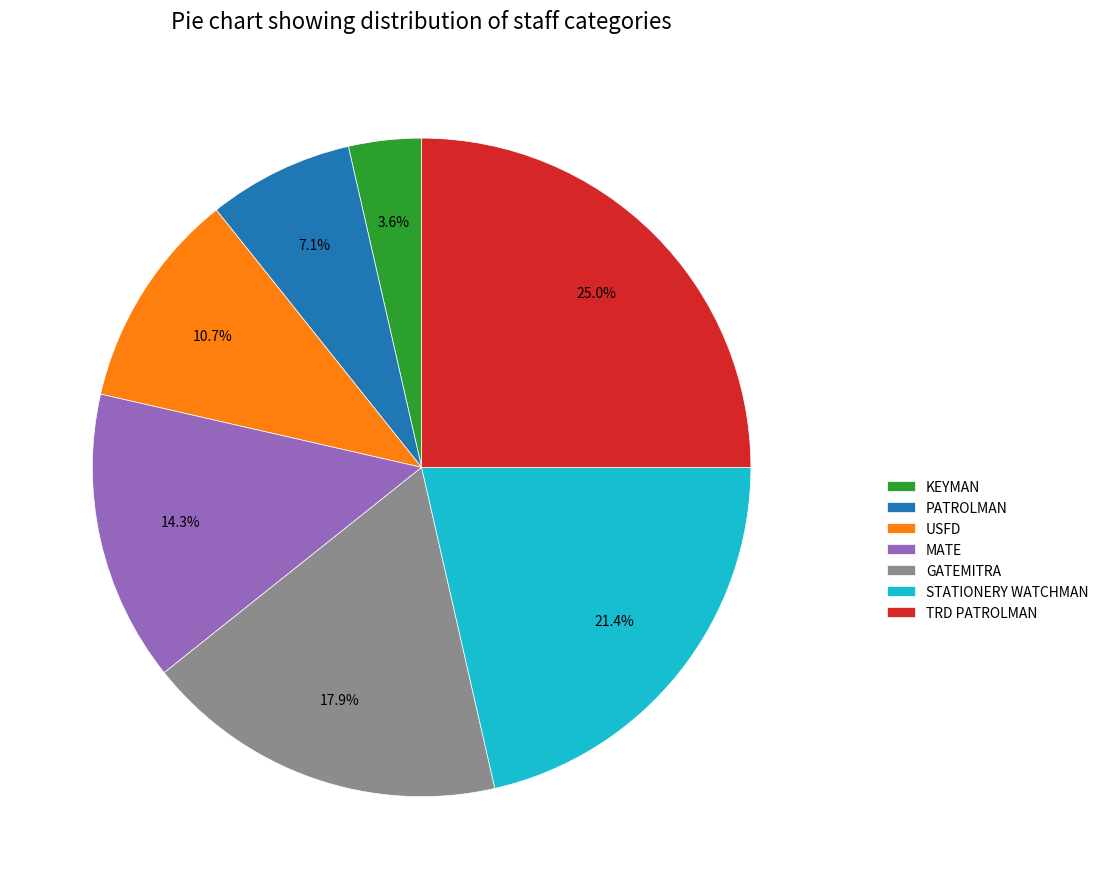

To the nearest percent, what portion does PATROLMAN represent?

7%